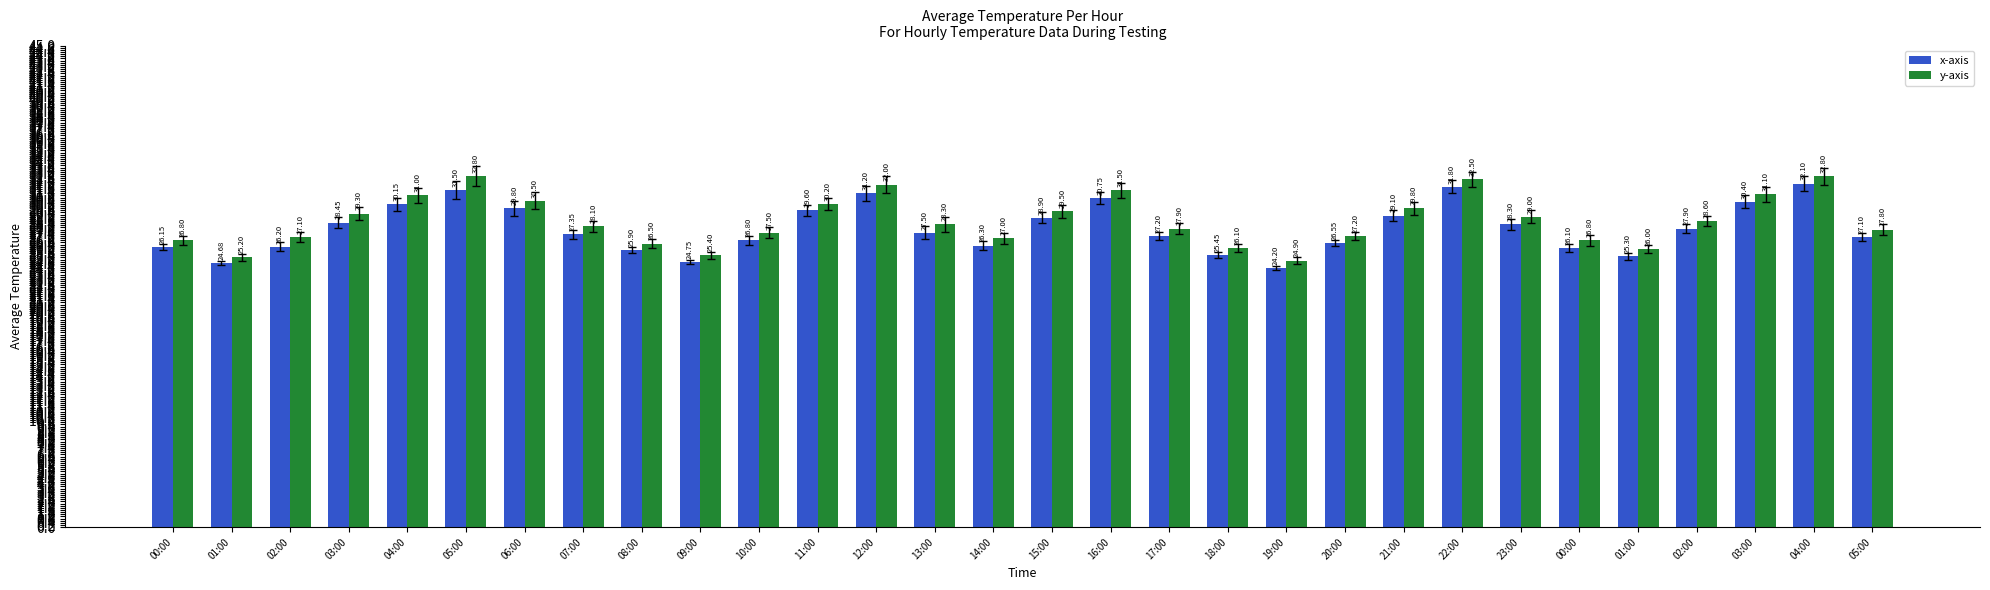

Which series has the largest range (max minus min)?

x-axis